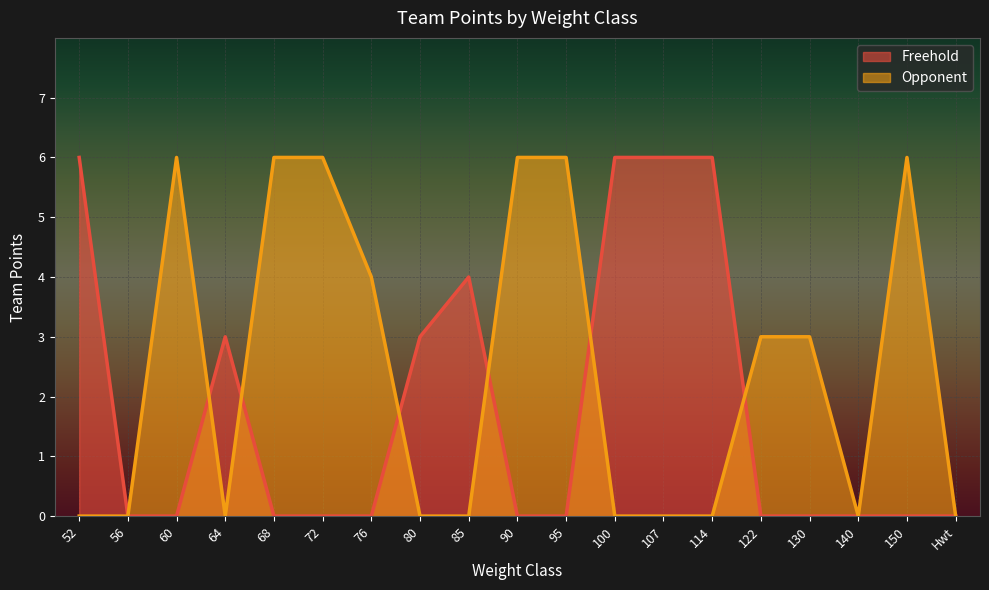

Where is Freehold nearest to the value 3?

64